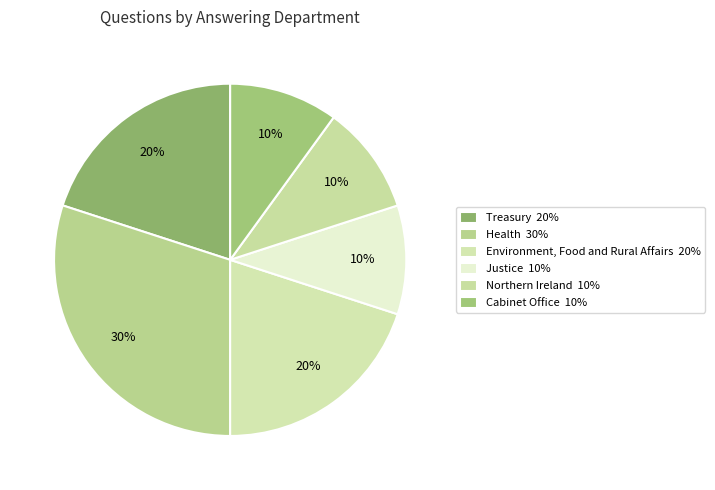

What is the largest slice in the pie chart?

Health